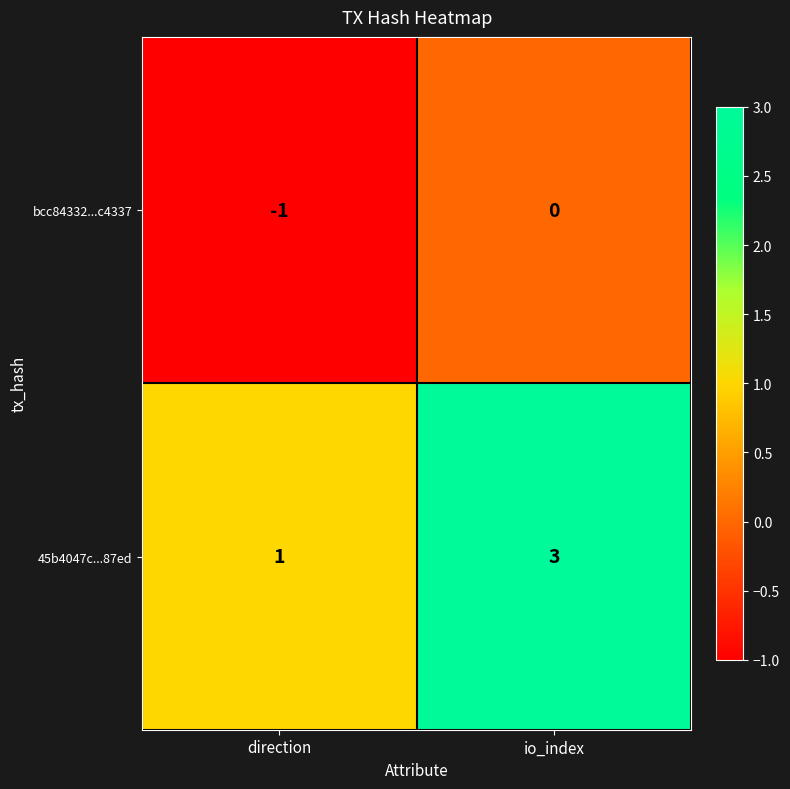

What is the total value across all series at io_index?

3